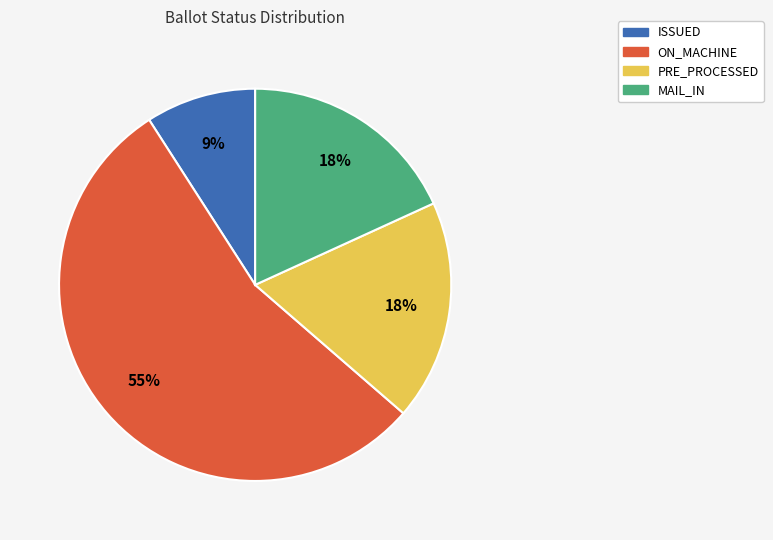

Is it true that ISSUED is 1% of the pie?

False